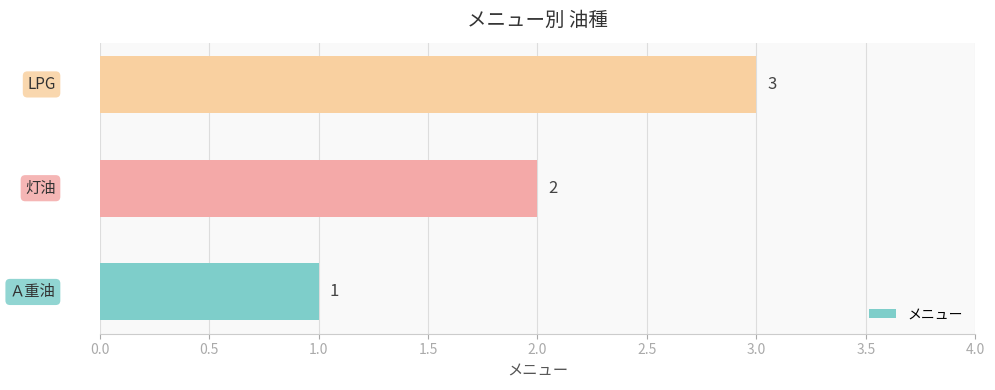

Does the chart contain any negative values?

No